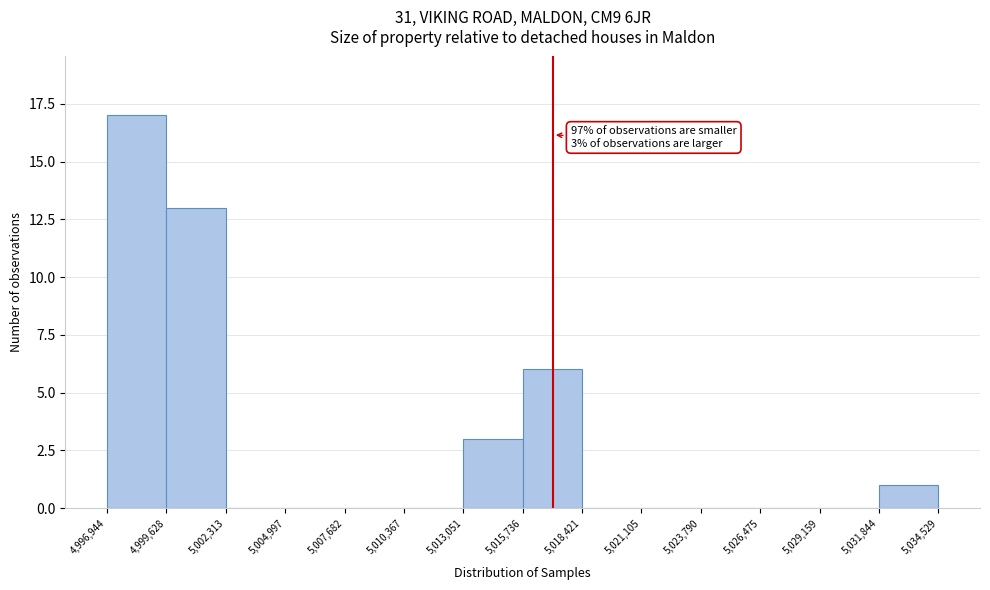

Which range on the x-axis has the tallest bar?

4,996,944 to 4,999,628